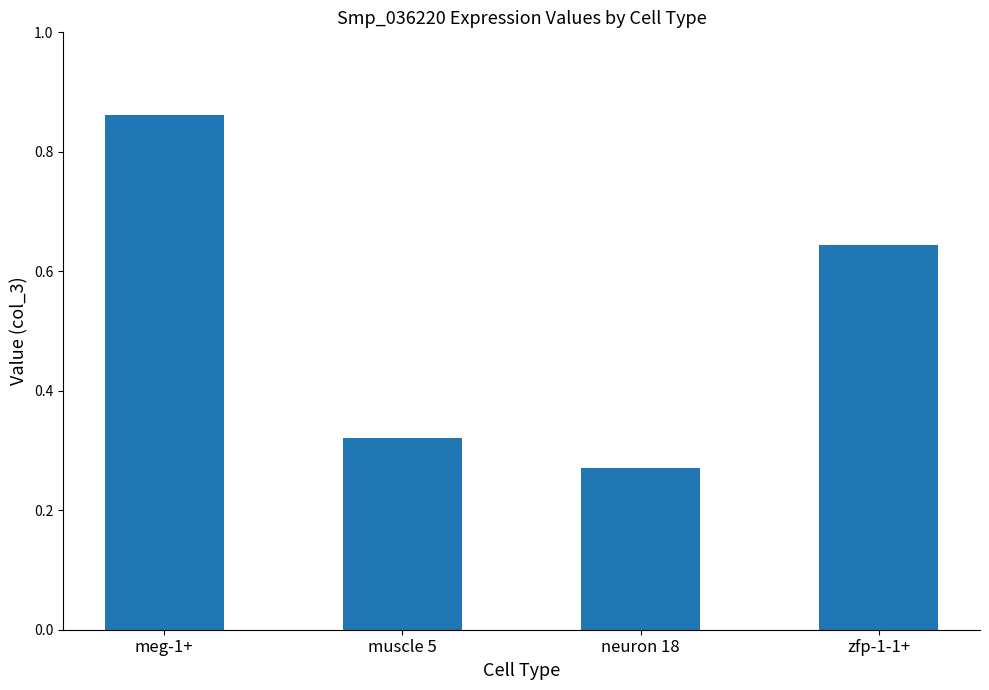

What is the change in value from meg-1+ to neuron 18?

-0.6